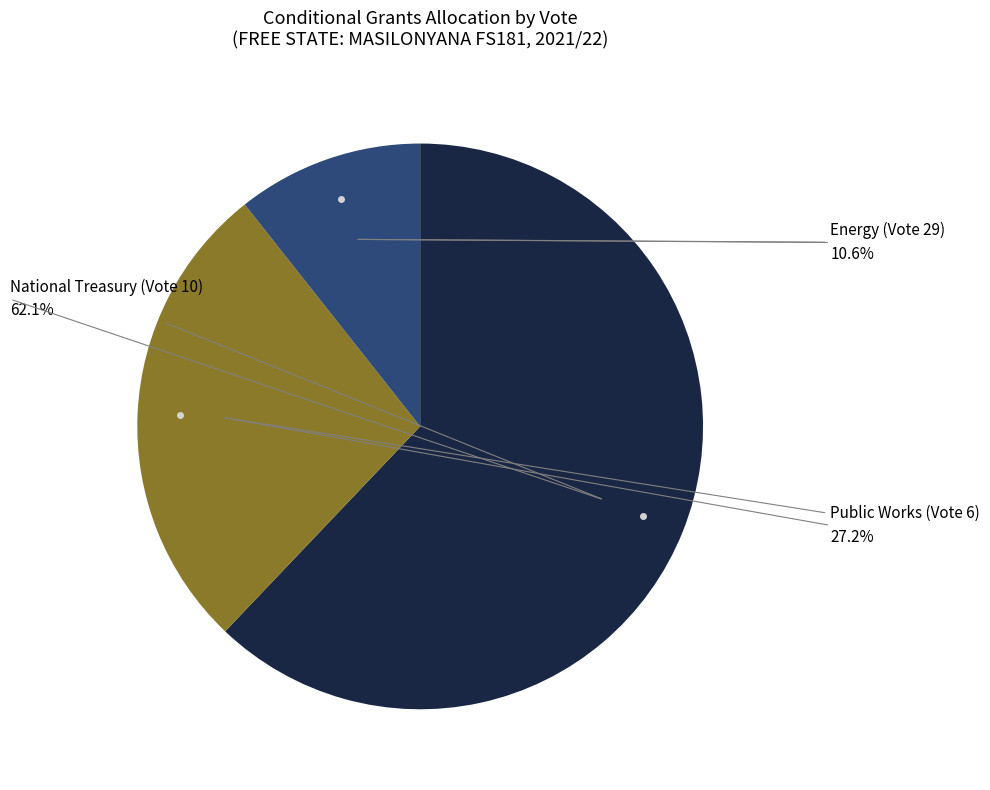

Is there any slice that represents more than half of the pie?

Yes